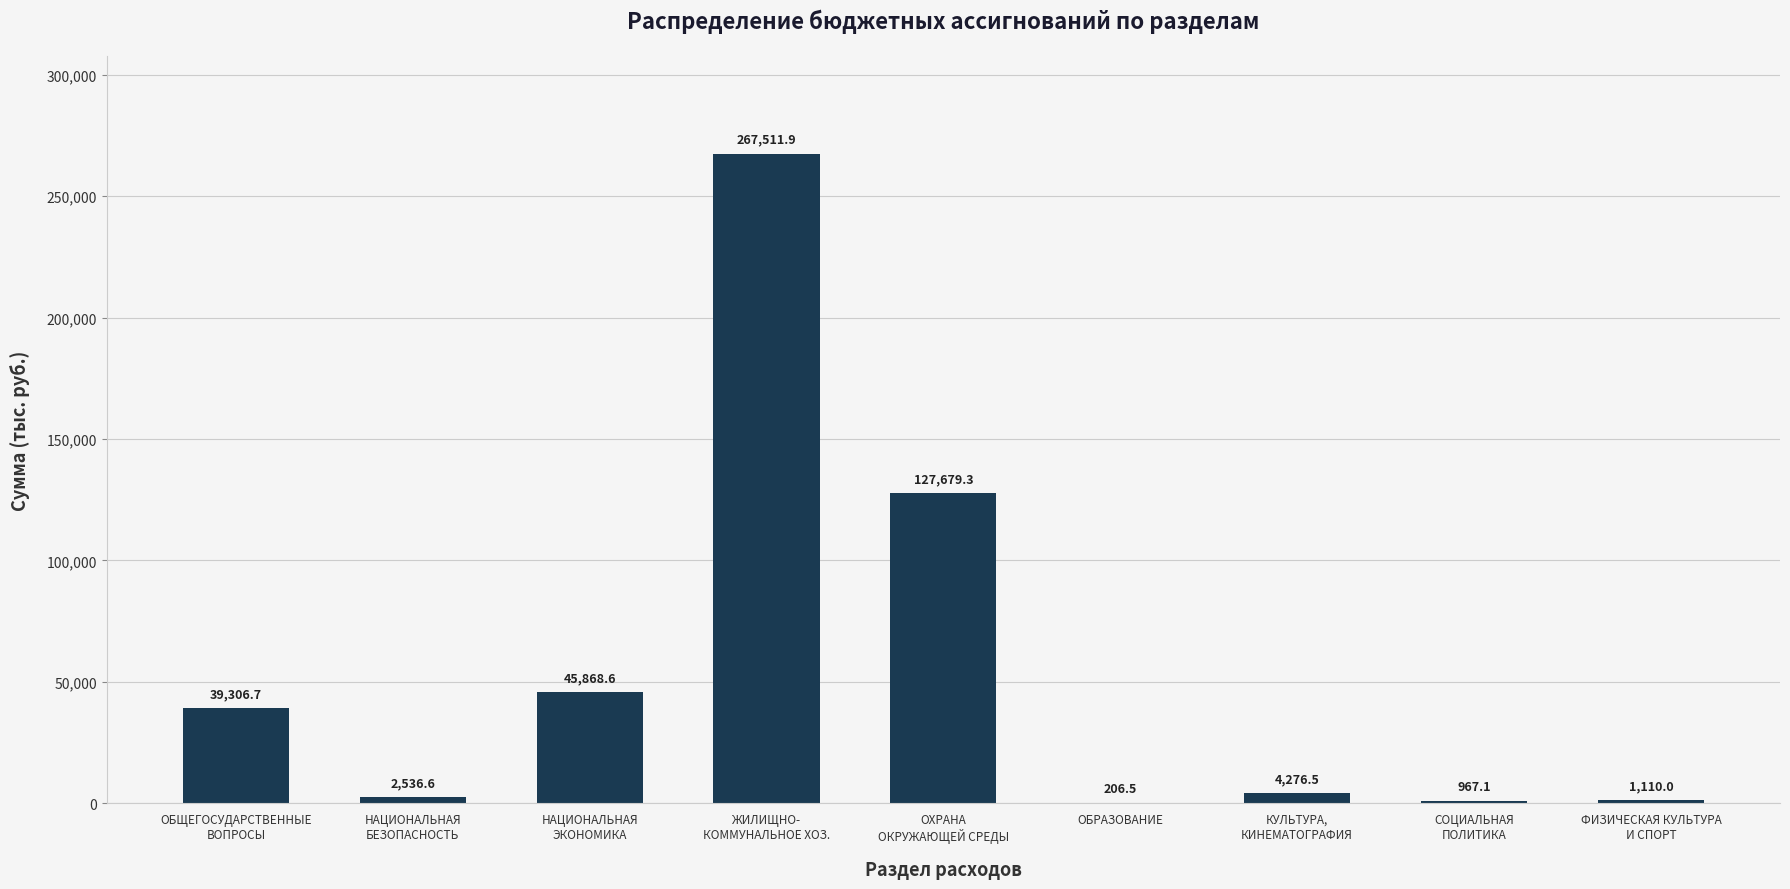

Reading right to left, extract all data points from this chart.

ФИЗИЧЕСКАЯ КУЛЬТУРА
И СПОРТ=1110.0	СОЦИАЛЬНАЯ
ПОЛИТИКА=967.1	КУЛЬТУРА,
КИНЕМАТОГРАФИЯ=4276.5	ОБРАЗОВАНИЕ=206.5	ОХРАНА
ОКРУЖАЮЩЕЙ СРЕДЫ=127679.3	ЖИЛИЩНО-
КОММУНАЛЬНОЕ ХОЗ.=267511.9	НАЦИОНАЛЬНАЯ
ЭКОНОМИКА=45868.6	НАЦИОНАЛЬНАЯ
БЕЗОПАСНОСТЬ=2536.6	ОБЩЕГОСУДАРСТВЕННЫЕ
ВОПРОСЫ=39306.7